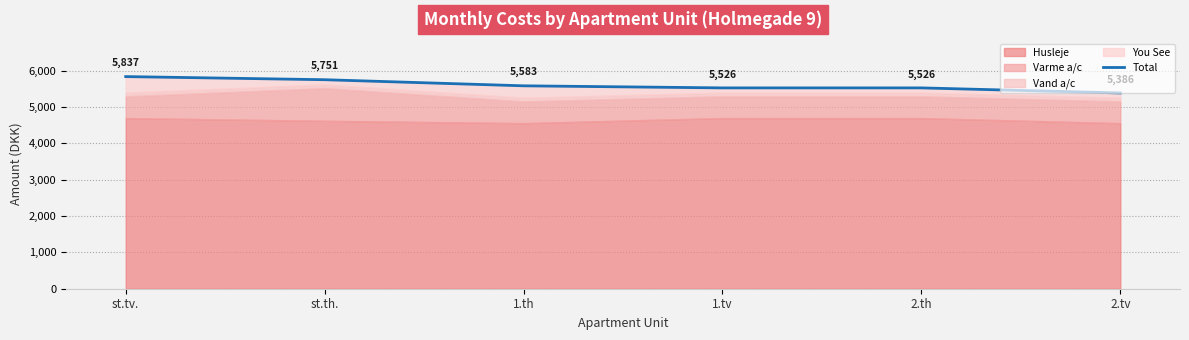

What is the change in value from st.tv. to 1.th?

-254